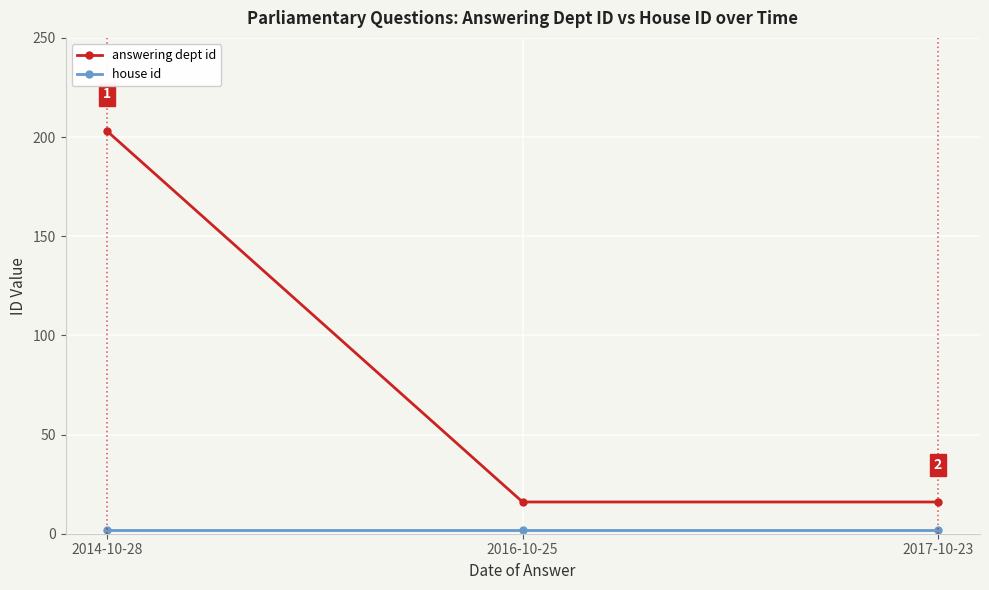

What is the minimum value for answering dept id?

16